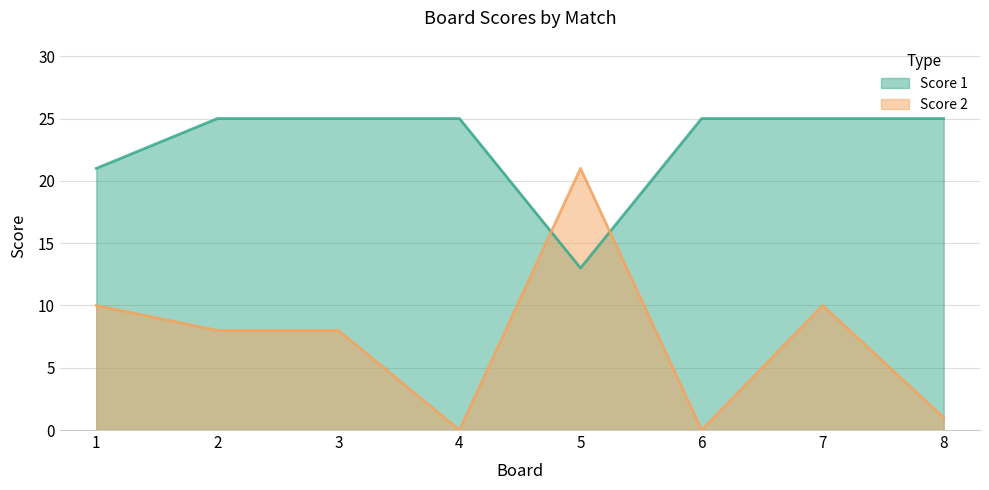

Which series has the largest range (max minus min)?

Score 2